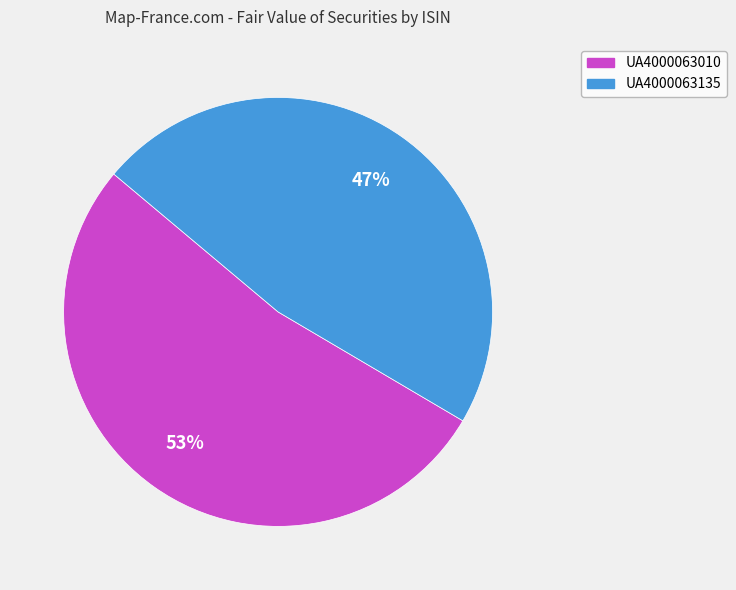

Does any single category account for the majority?

Yes